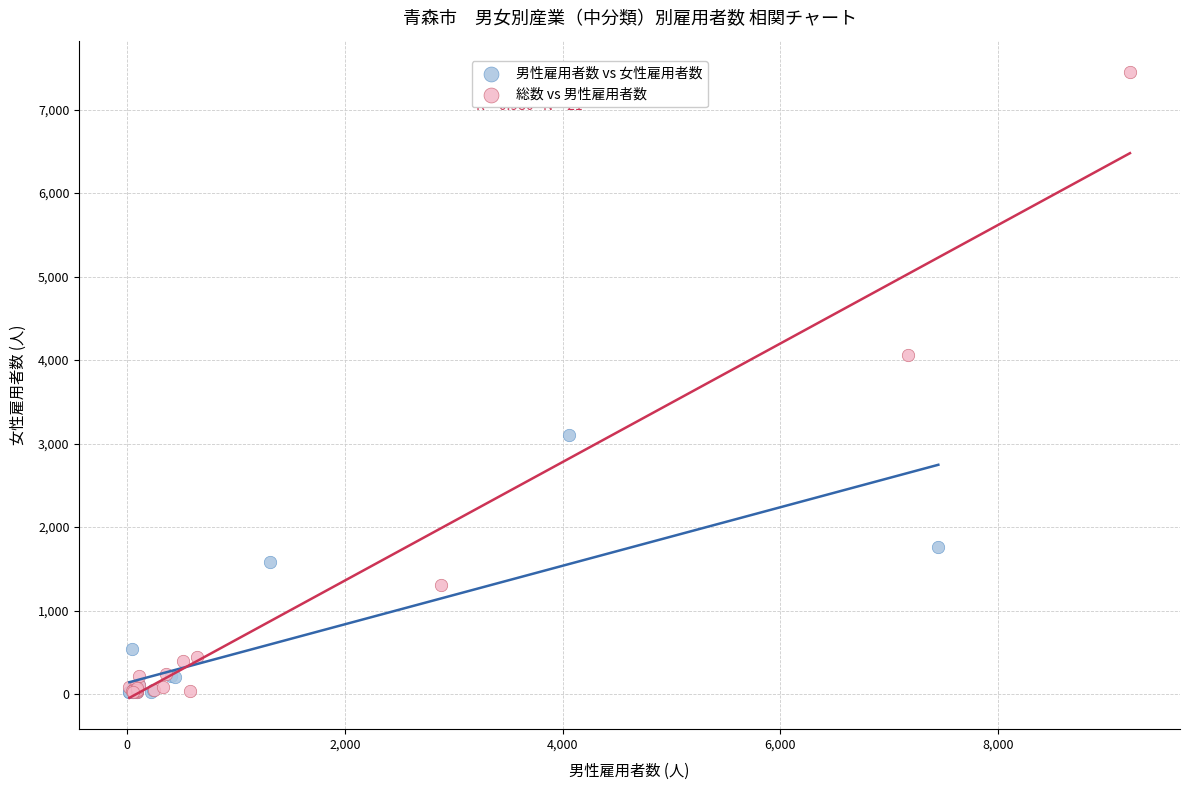

Which series contains the highest Y value?

総数 vs 男性雇用者数